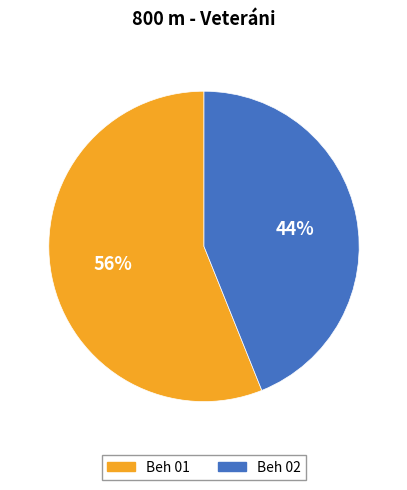

Does Beh 01 account for over 50% of the chart?

Yes